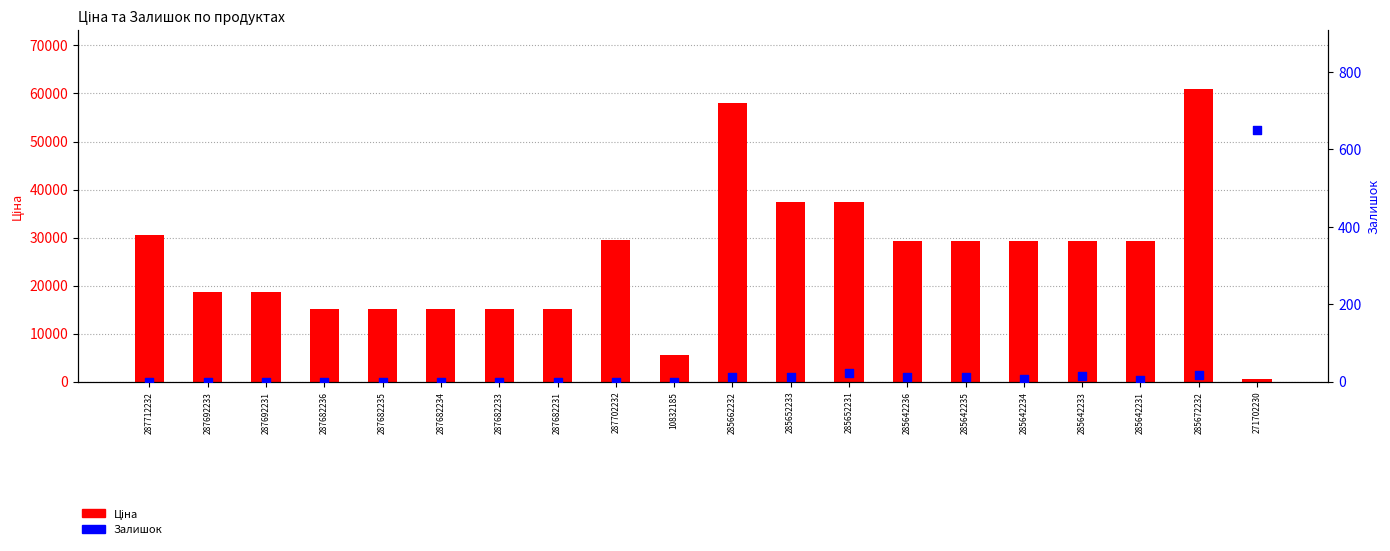

Which series reaches the minimum Y coordinate?

Залишок